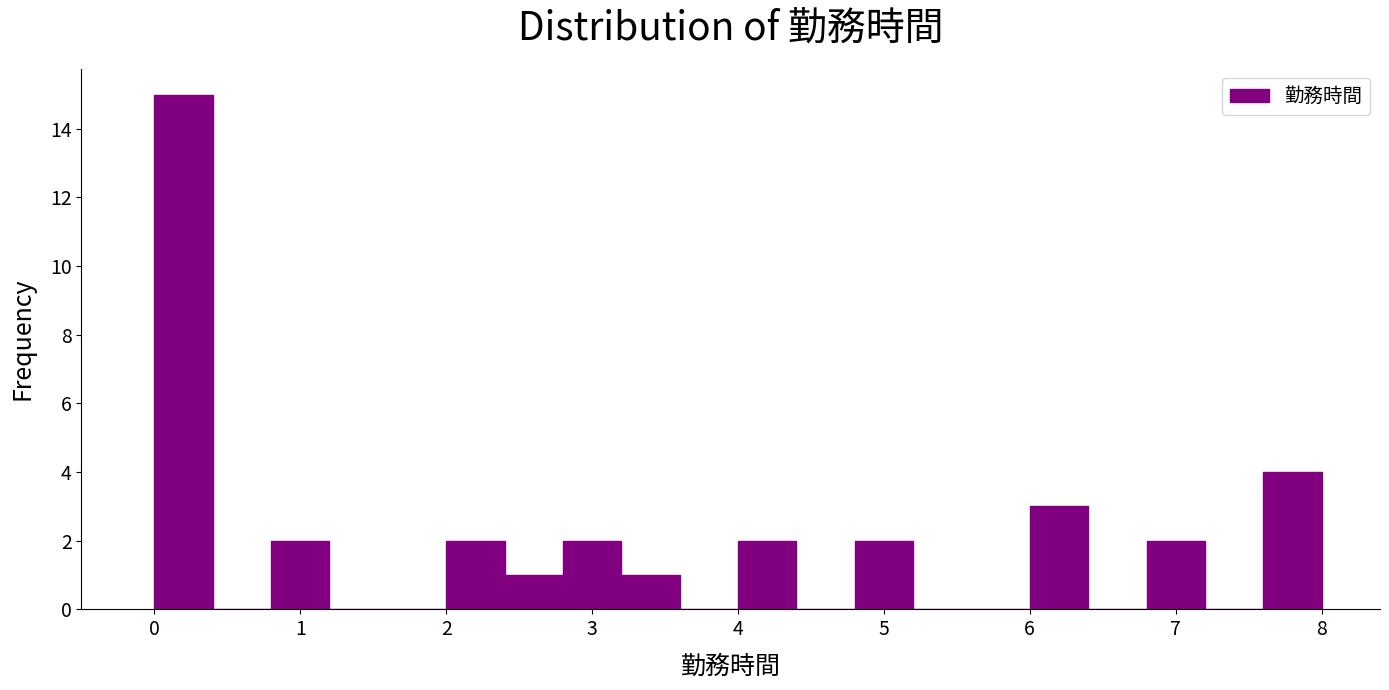

Reading left to right, transcribe this chart: for each bar, give the range it covers on the x-axis and its height. The values are not printed on the chart, so give them approximately, as read against the axis.

0.0 to 0.4: 15
0.4 to 0.8: 0
0.8 to 1.2: 2
1.2 to 1.6: 0
1.6 to 2.0: 0
2.0 to 2.4: 2
2.4 to 2.8: 1
2.8 to 3.2: 2
3.2 to 3.6: 1
3.6 to 4.0: 0
4.0 to 4.4: 2
4.4 to 4.8: 0
4.8 to 5.2: 2
5.2 to 5.6: 0
5.6 to 6.0: 0
6.0 to 6.4: 3
6.4 to 6.8: 0
6.8 to 7.2: 2
7.2 to 7.6: 0
7.6 to 8.0: 4